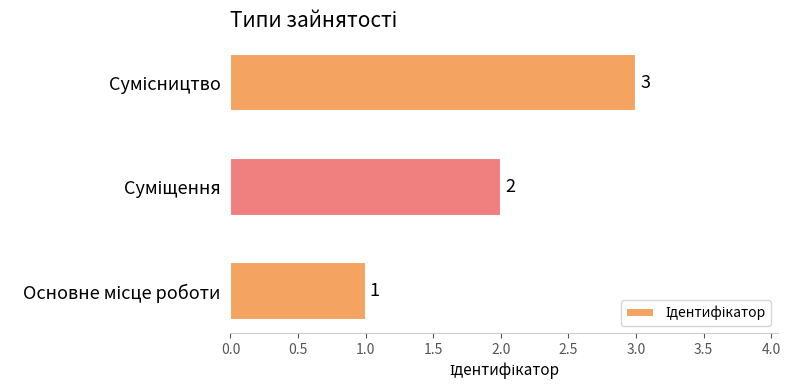

How many values are between 1 and 3?

3